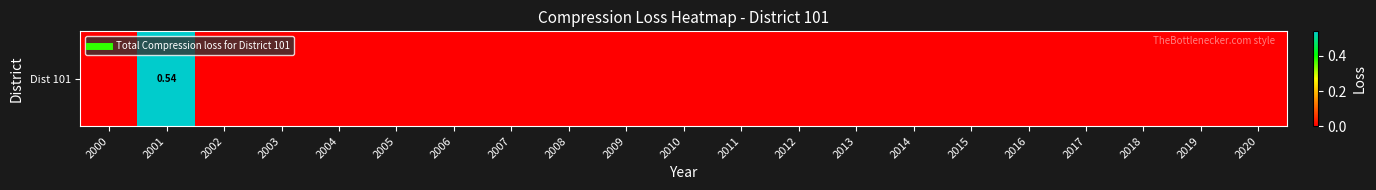

Which label corresponds to the smallest value in the chart?

2000